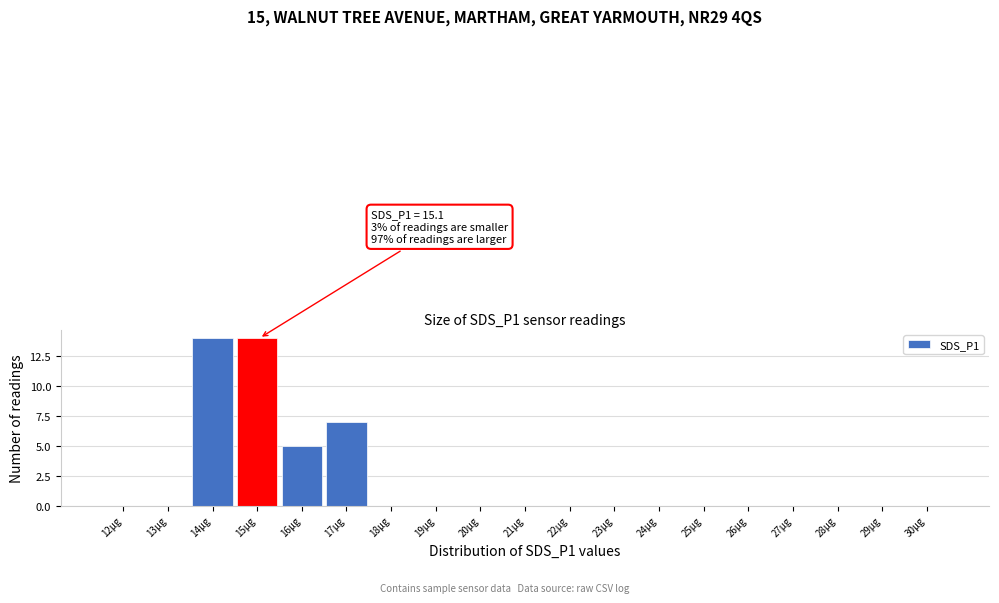

Reading left to right, what are all the values shown in this chart?

12µg=0	13µg=0	14µg=14	15µg=14	16µg=5	17µg=7	18µg=0	19µg=0	20µg=0	21µg=0	22µg=0	23µg=0	24µg=0	25µg=0	26µg=0	27µg=0	28µg=0	29µg=0	30µg=0